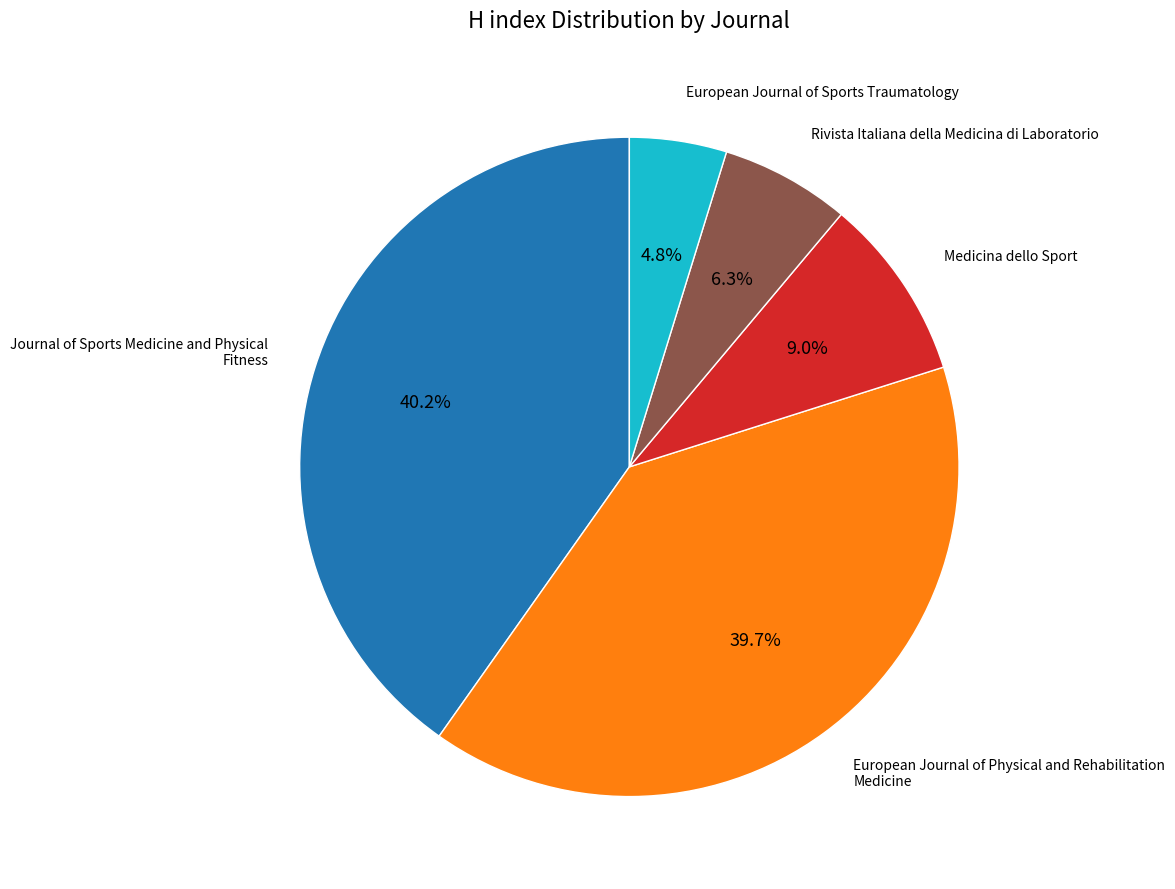

To the nearest percent, what is the average slice percentage?

20%